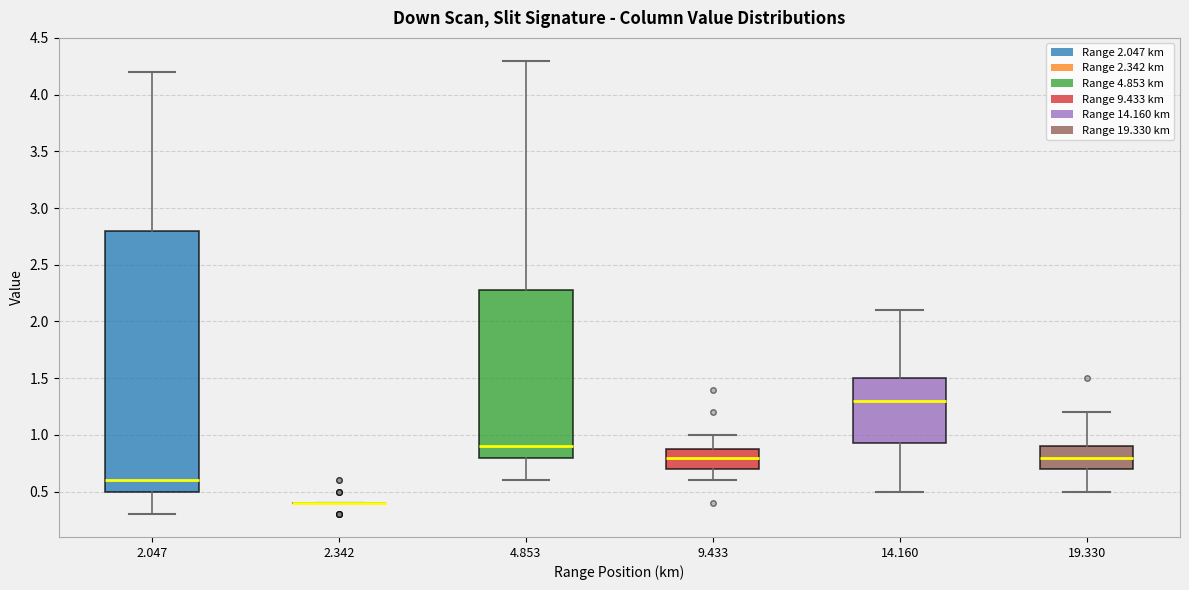

Reading left to right, read every box against the y-axis: the position of its median line, the range the box covers, and the ends of its whiskers. The values are not printed on the chart, so give them approximately, as read against the axis.

2.047: median 0.60, box 0.50 to 2.80, whiskers 0.30 to 4.20
2.342: box collapsed to a line at 0.40, whiskers 0.40 to 0.40
4.853: median 0.90, box 0.80 to 2.30, whiskers 0.60 to 4.30
9.433: median 0.80, box 0.70 to 0.90, whiskers 0.60 to 1.00
14.160: median 1.30, box 0.95 to 1.50, whiskers 0.50 to 2.10
19.330: median 0.80, box 0.70 to 0.90, whiskers 0.50 to 1.20